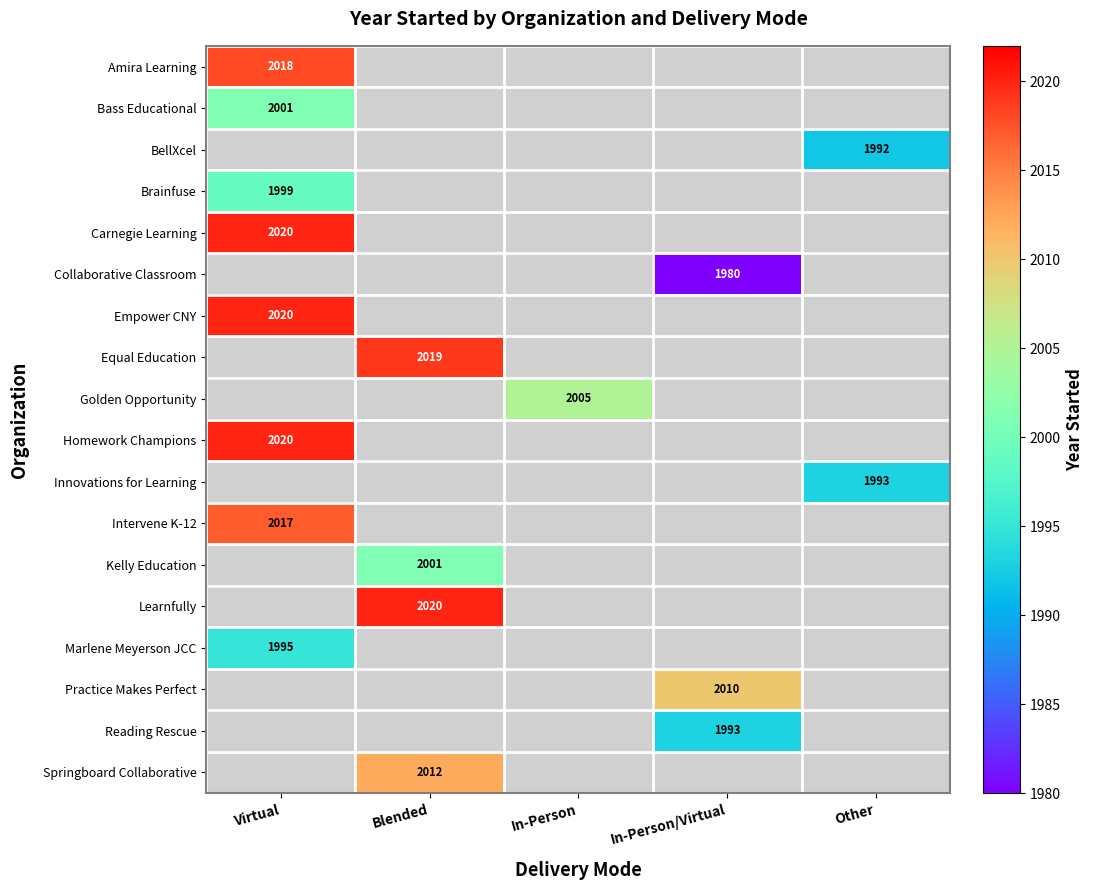

Count the number of categories in the chart.

5